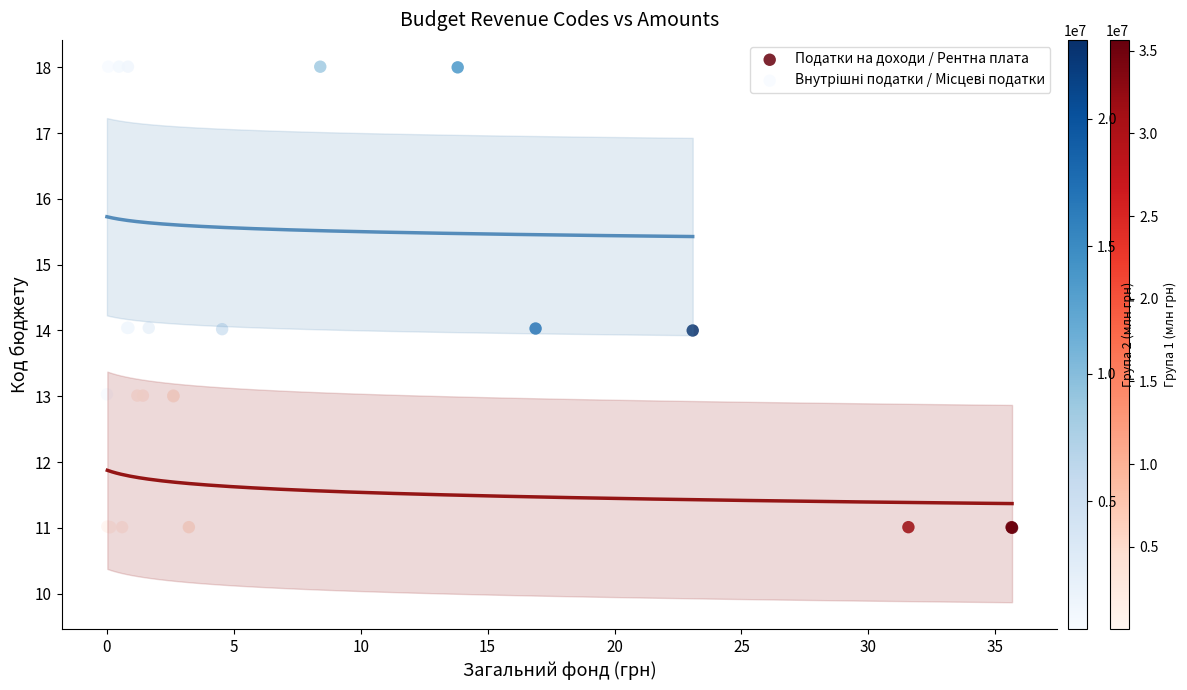

Which series contains the lowest Y value?

Податки на доходи / Рентна плата